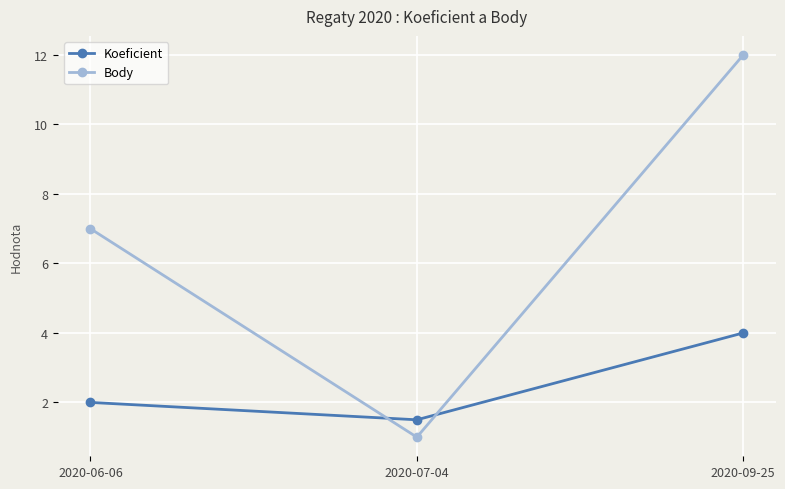

Is this an area chart (filled region under the line)?

No